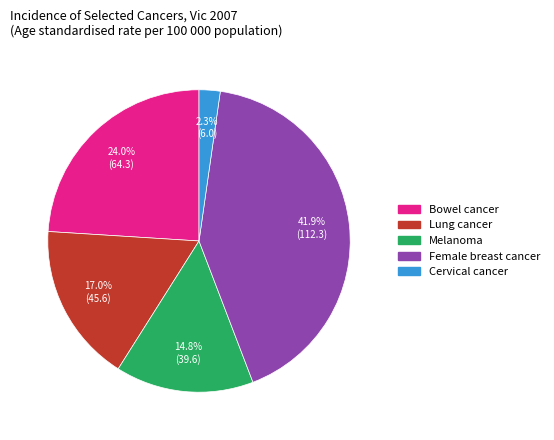

Do Lung cancer and Bowel cancer together represent more than half of the pie?

No